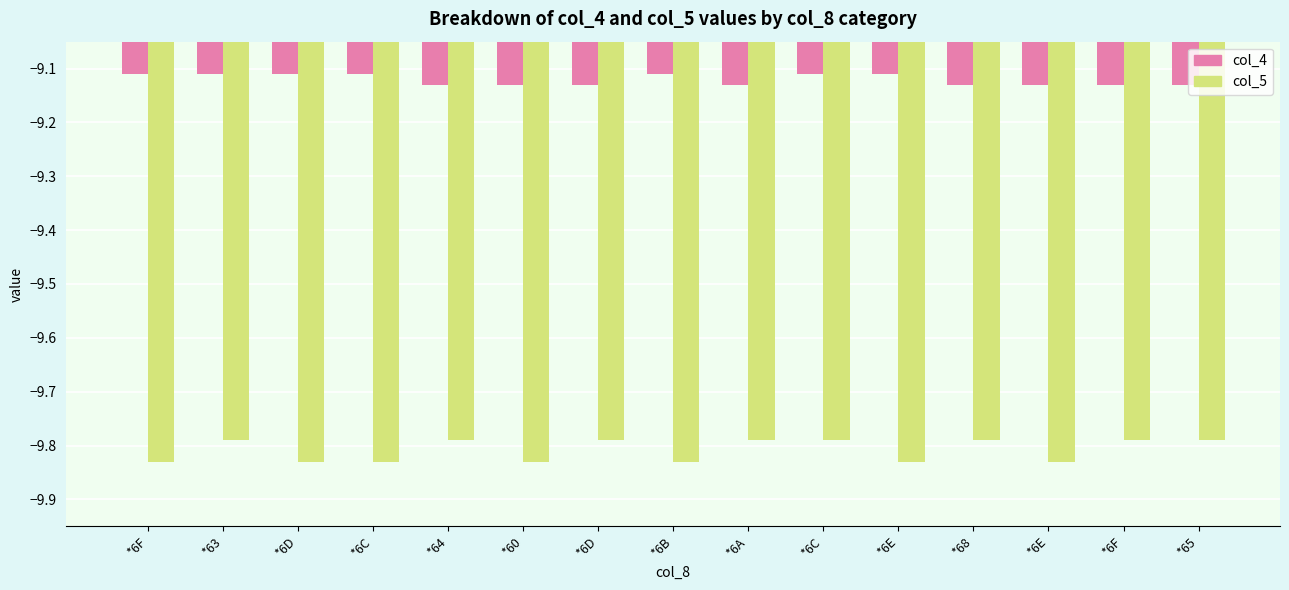

What are all the series names shown in the legend?

col_4, col_5